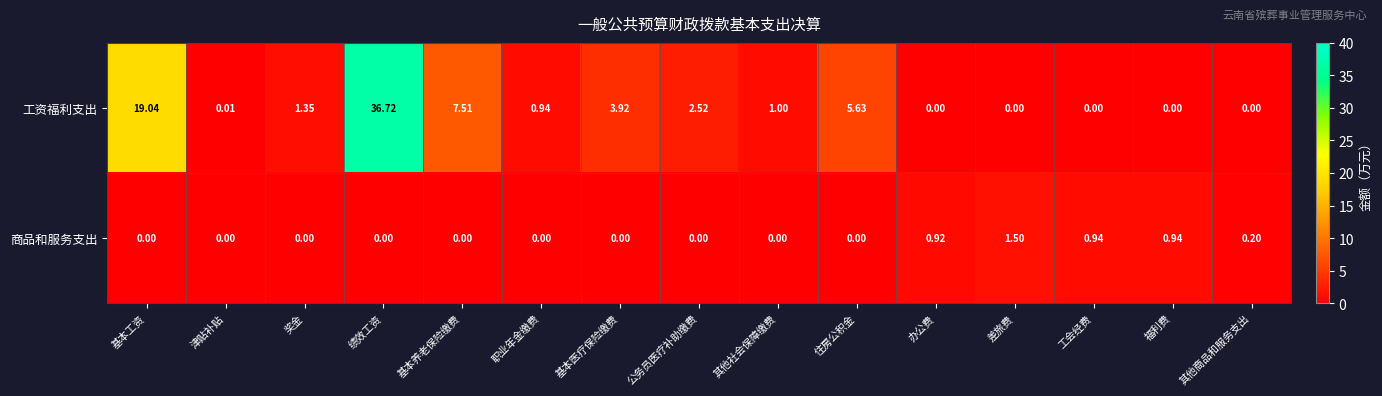

Which series has the largest range (max minus min)?

工资福利支出